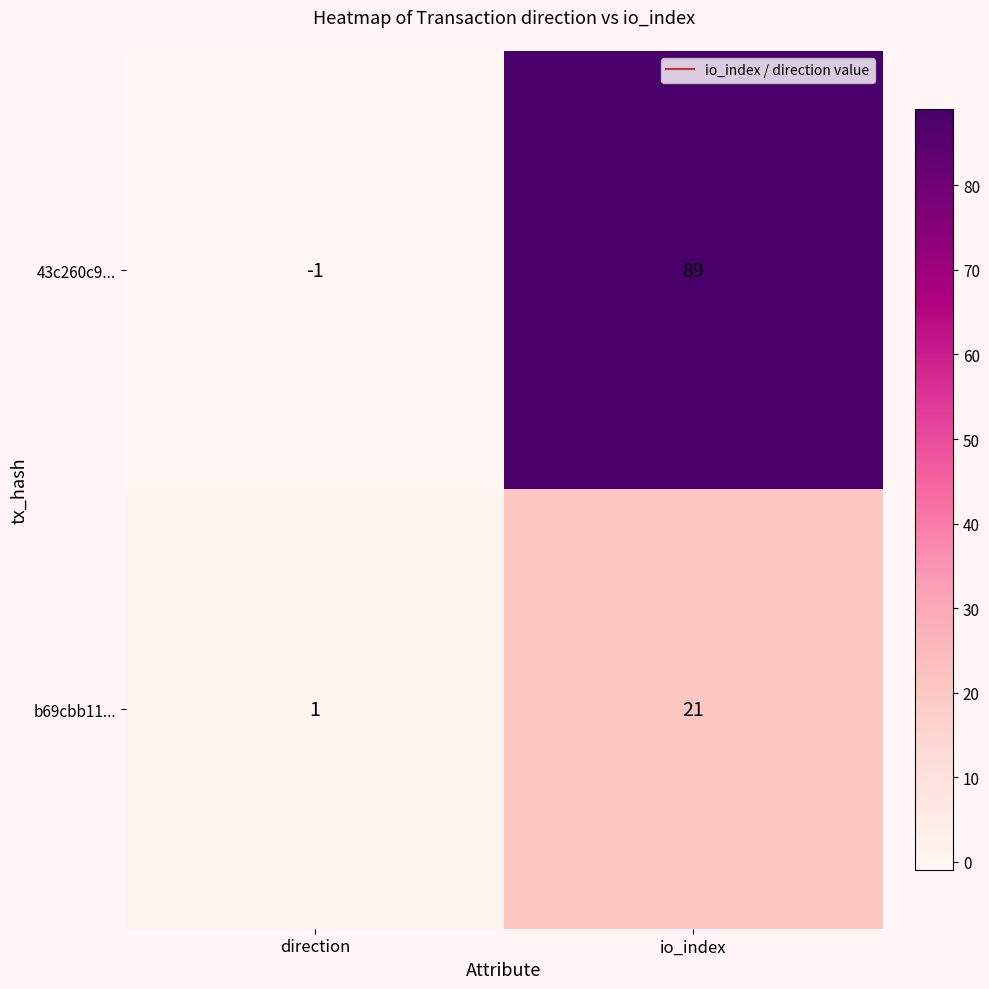

What is the average value of the 43c260c9... series?

44